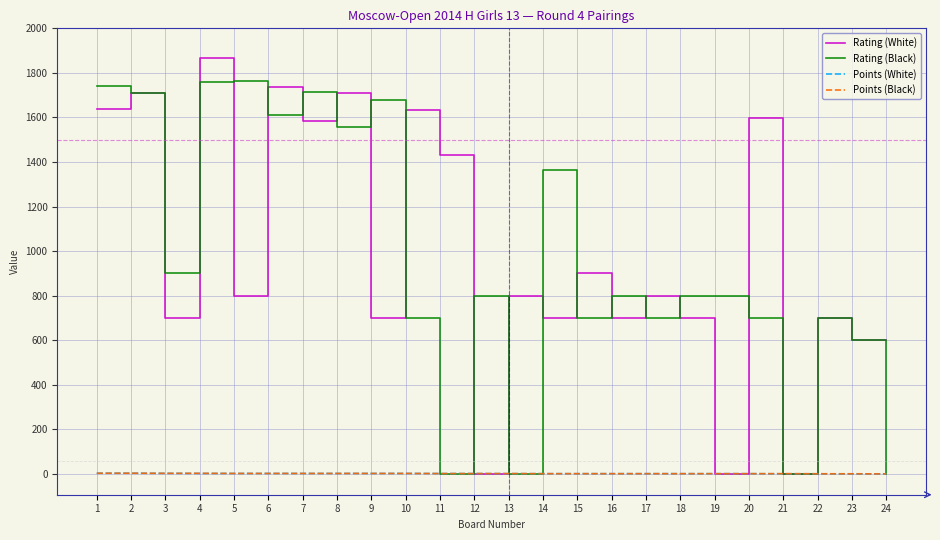

How many lines are shown in the chart?

4